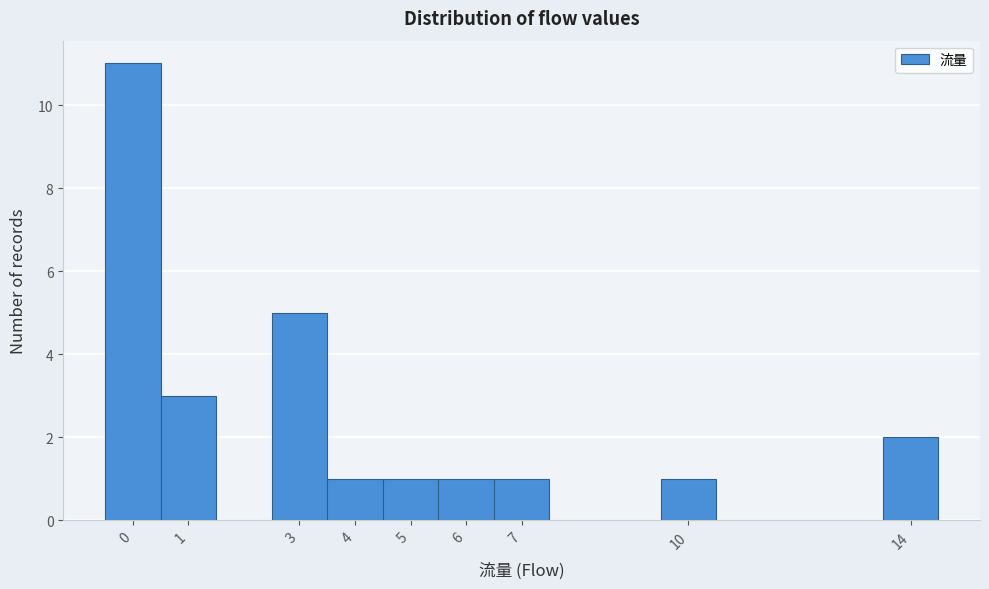

Reading left to right, transcribe this chart: for each bar, give the range it covers on the x-axis and its height. The values are not printed on the chart, so give them approximately, as read against the axis.

-0.5 to 0.5: 11
0.5 to 1.5: 3
1.5 to 2.5: 0
2.5 to 3.5: 5
3.5 to 4.5: 1
4.5 to 5.5: 1
5.5 to 6.5: 1
6.5 to 7.5: 1
7.5 to 8.5: 0
8.5 to 9.5: 0
9.5 to 10.5: 1
10.5 to 11.5: 0
11.5 to 12.5: 0
12.5 to 13.5: 0
13.5 to 14.5: 2